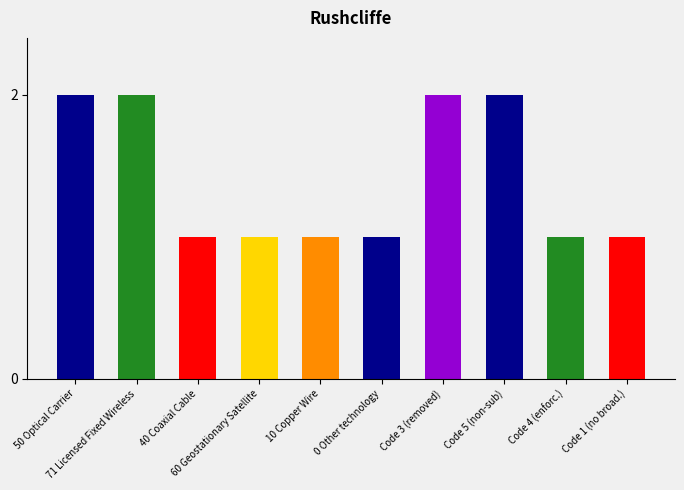

What is the value of the 5th bar from the left?

1